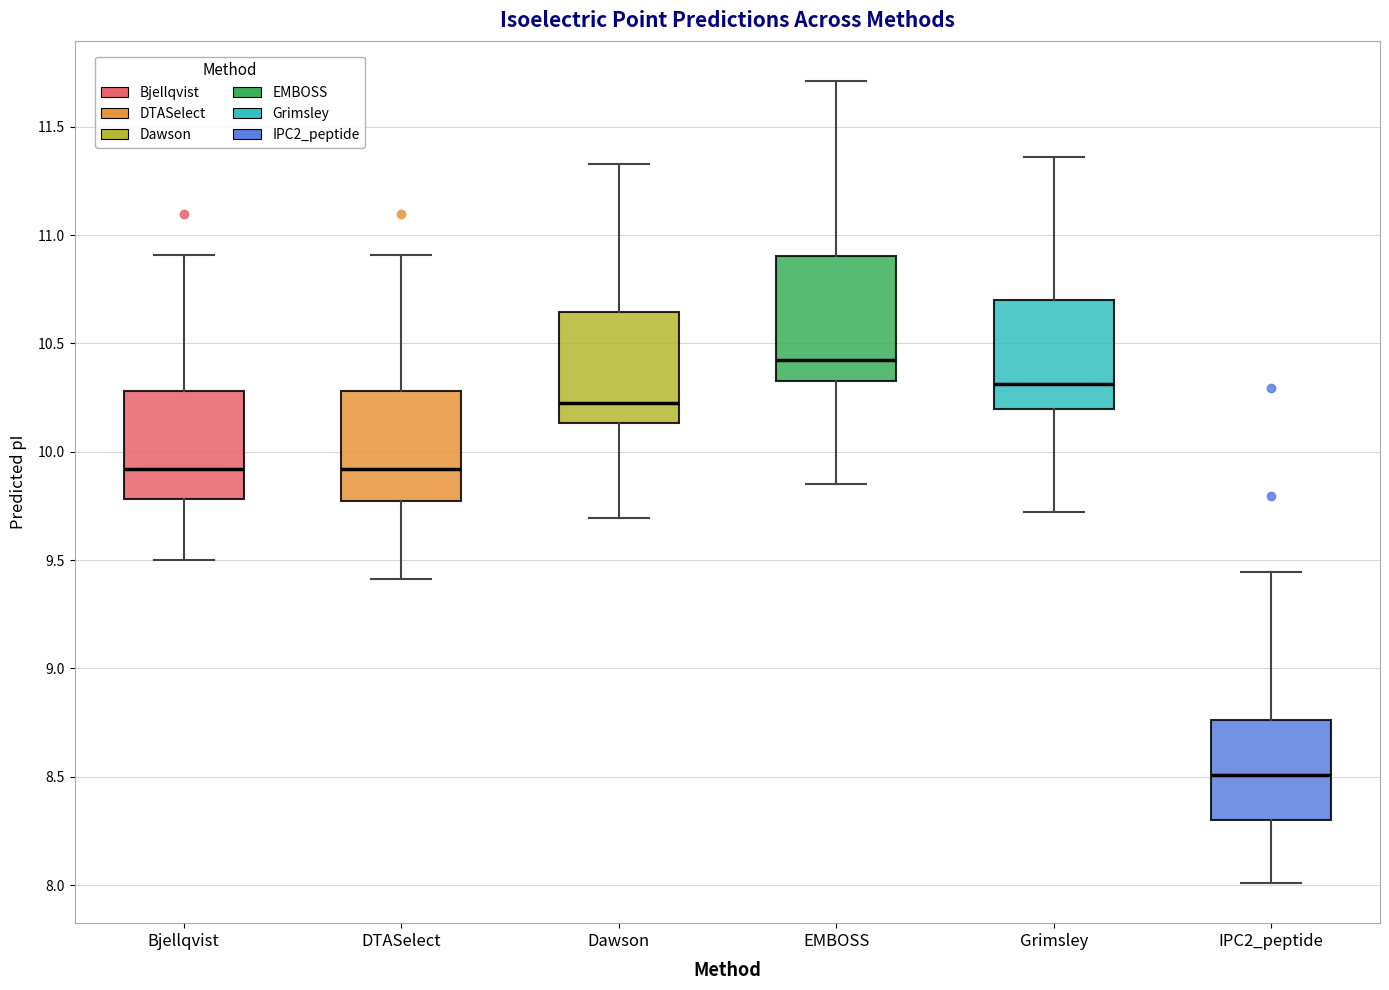

Reading left to right, transcribe this box plot: for each box, give where its median line is, the range the box spans, and where its two whiskers end, as read against the y-axis. The values are not printed on the chart, so give them approximately, as read against the axis.

Bjellqvist: median 9.90, box 9.80 to 10.30, whiskers 9.50 to 10.90
DTASelect: median 9.90, box 9.75 to 10.30, whiskers 9.40 to 10.90
Dawson: median 10.25, box 10.15 to 10.65, whiskers 9.70 to 11.35
EMBOSS: median 10.40, box 10.30 to 10.90, whiskers 9.85 to 11.70
Grimsley: median 10.30, box 10.20 to 10.70, whiskers 9.70 to 11.35
IPC2_peptide: median 8.50, box 8.30 to 8.75, whiskers 8.00 to 9.45